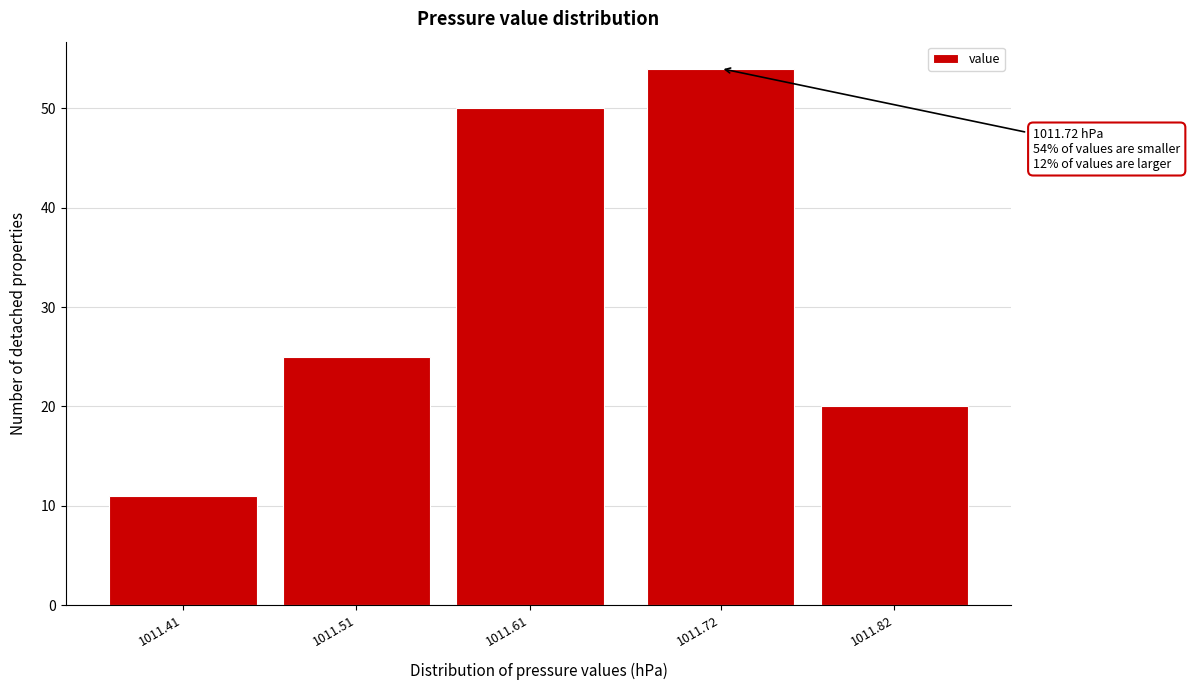

Reading left to right, what are all the values shown in this chart?

11	25	50	54	20